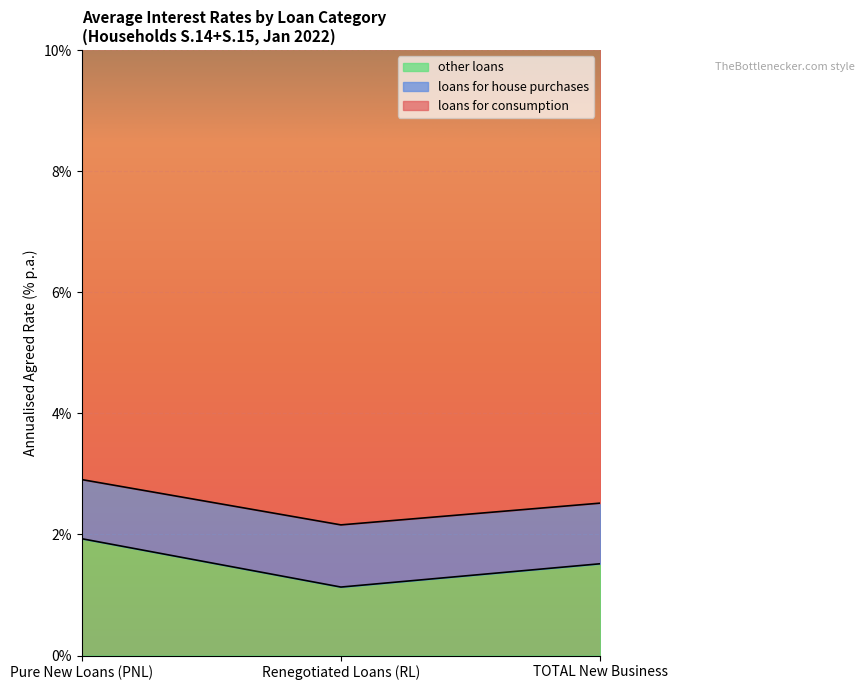

Rank the categories by loans for house purchases value from highest to lowest.

Pure New Loans (PNL), TOTAL New Business, Renegotiated Loans (RL)